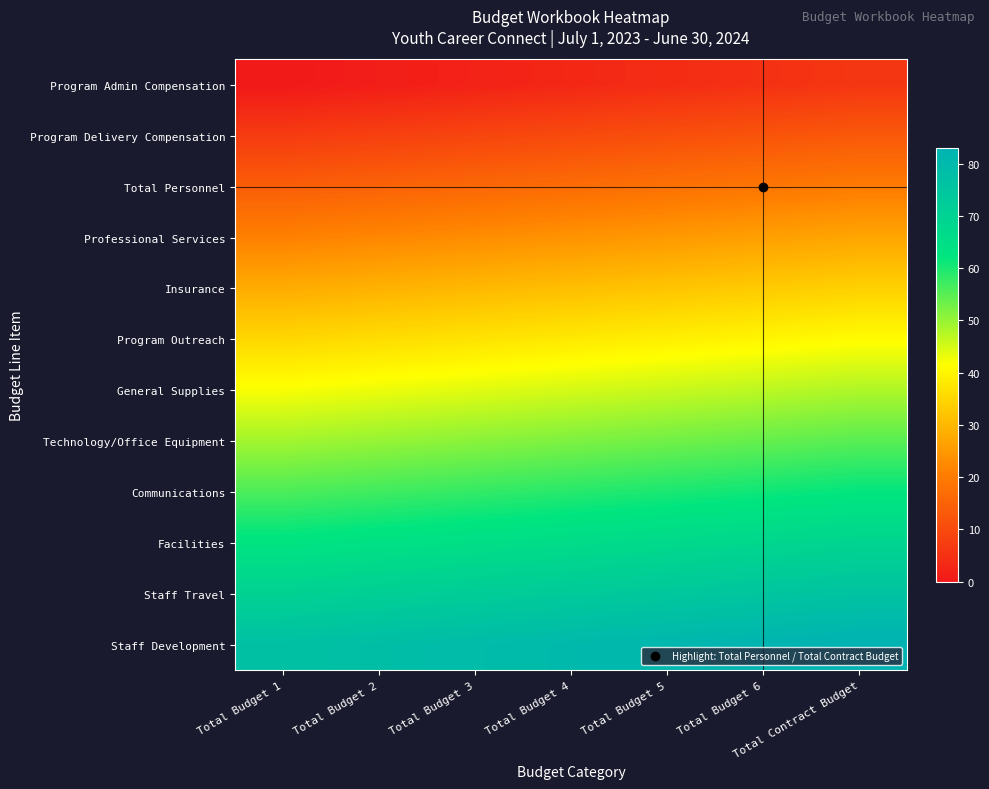

Which category has the lowest value across all series?

Total Budget 1